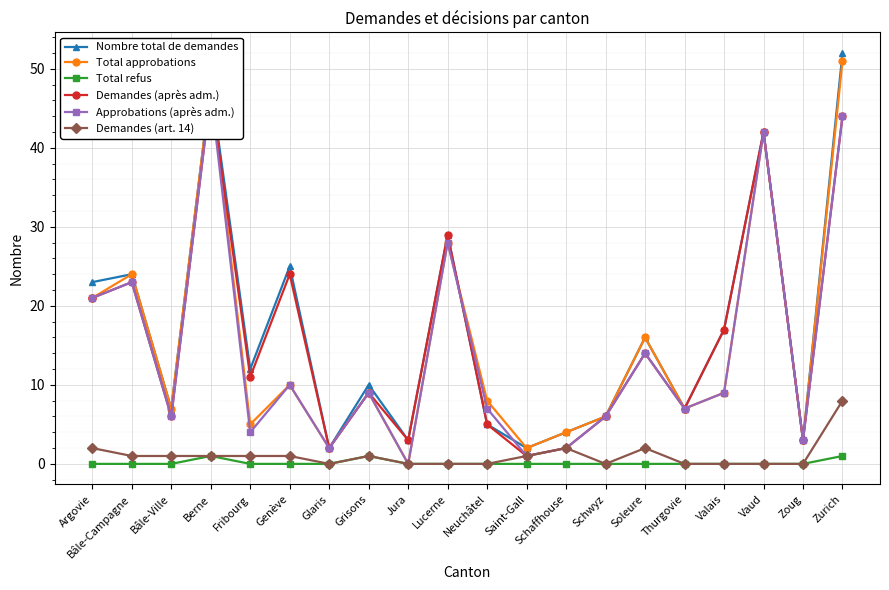

Which has a higher value, Vaud or Berne?

Berne